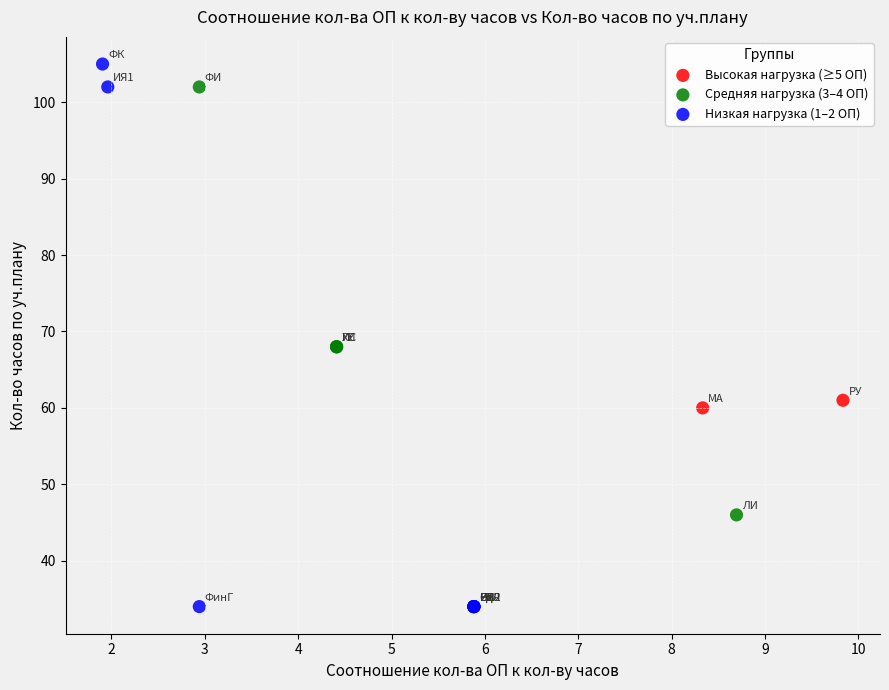

Which series has the largest Y range (max minus min)?

Низкая нагрузка (1–2 ОП)